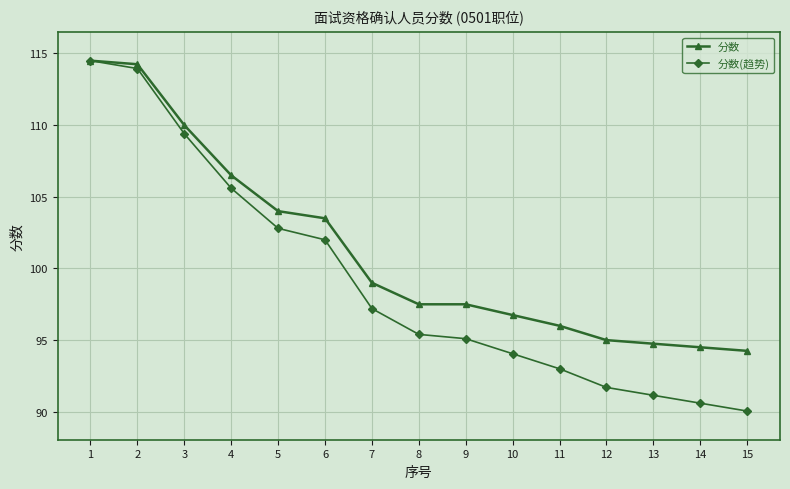

How many distinct data groups are displayed?

2